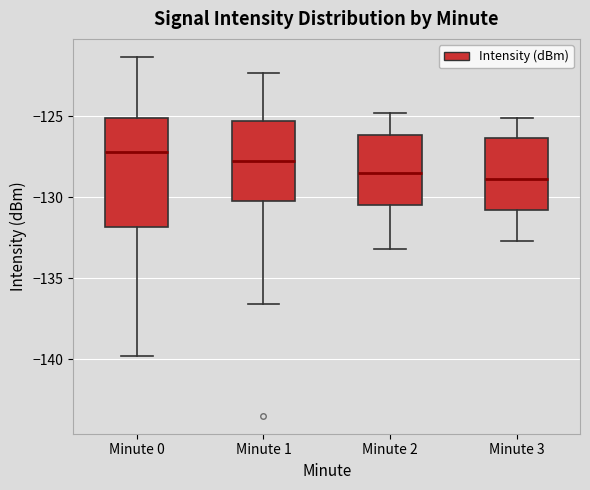

Reading left to right, transcribe this box plot: for each box, give where its median line is, the range the box spans, and where its two whiskers end, as read against the y-axis. The values are not printed on the chart, so give them approximately, as read against the axis.

Minute 0: median -127.0, box -132.0 to -125.0, whiskers -140.0 to -121.5
Minute 1: median -127.5, box -130.5 to -125.5, whiskers -136.5 to -122.5
Minute 2: median -128.5, box -130.5 to -126.0, whiskers -133.0 to -125.0
Minute 3: median -129.0, box -131.0 to -126.5, whiskers -132.5 to -125.0